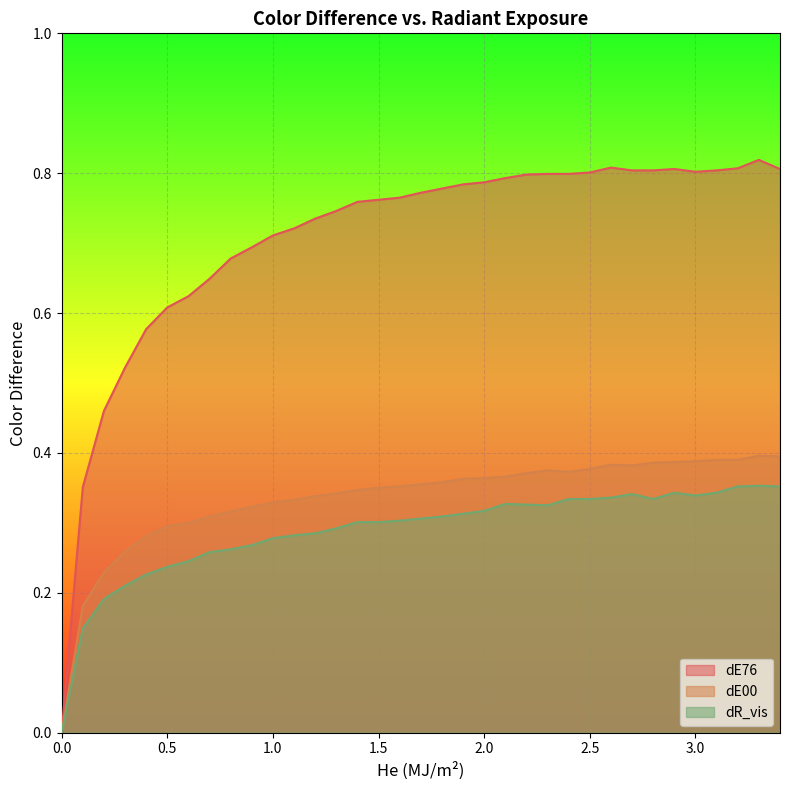

Which series has the widest spread of values?

dE76